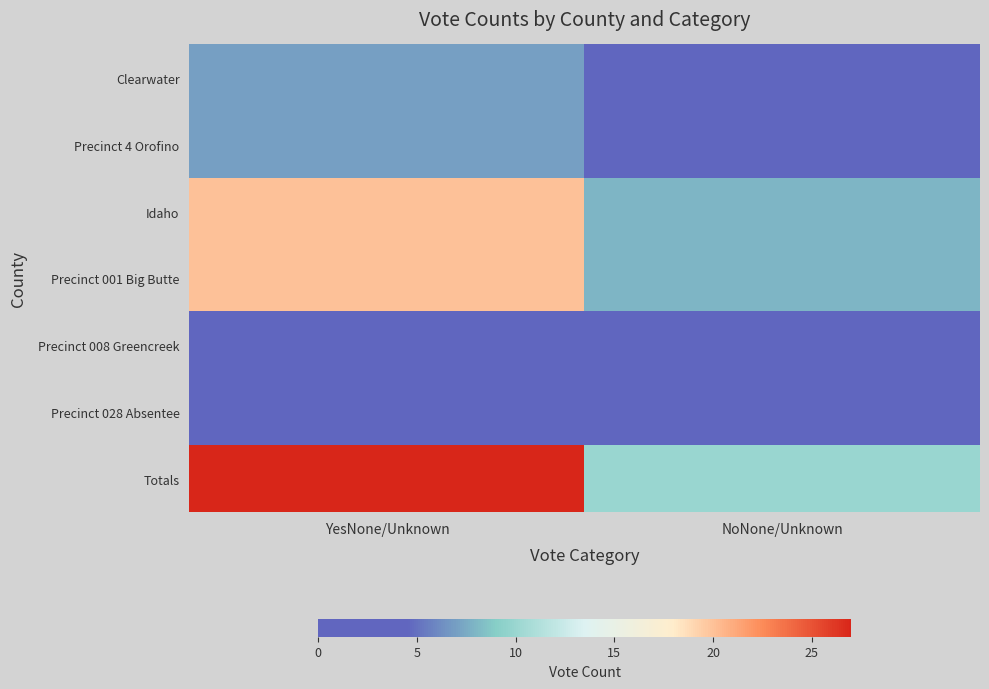

Reading left to right, what are all the values shown in this chart?

Clearwater: YesNone/Unknown=7	NoNone/Unknown=2
Precinct 4 Orofino: YesNone/Unknown=7	NoNone/Unknown=2
Idaho: YesNone/Unknown=20	NoNone/Unknown=8
Precinct 001 Big Butte: YesNone/Unknown=20	NoNone/Unknown=8
Precinct 008 Greencreek: YesNone/Unknown=0	NoNone/Unknown=0
Precinct 028 Absentee: YesNone/Unknown=0	NoNone/Unknown=0
Totals: YesNone/Unknown=27	NoNone/Unknown=10